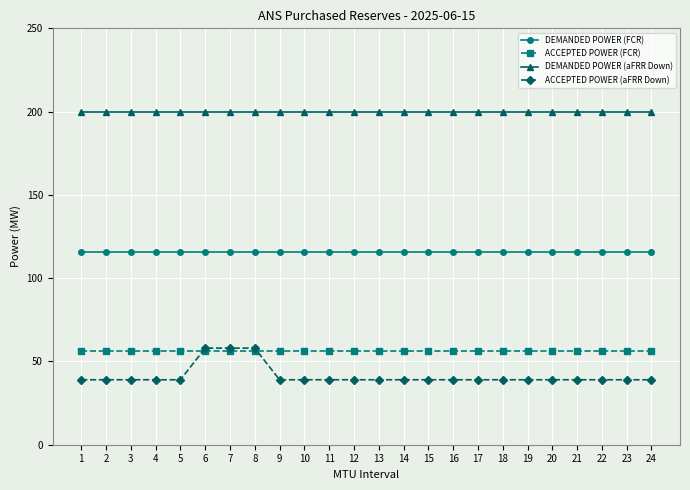

Reading right to left, extract all data points from this chart.

DEMANDED POWER (FCR): 116	116	116	116	116	116	116	116	116	116	116	116	116	116	116	116	116	116	116	116	116	116	116	116
ACCEPTED POWER (FCR): 56	56	56	56	56	56	56	56	56	56	56	56	56	56	56	56	56	56	56	56	56	56	56	56
DEMANDED POWER (aFRR Down): 200	200	200	200	200	200	200	200	200	200	200	200	200	200	200	200	200	200	200	200	200	200	200	200
ACCEPTED POWER (aFRR Down): 39	39	39	39	39	39	39	39	39	39	39	39	39	39	39	39	58	58	58	39	39	39	39	39